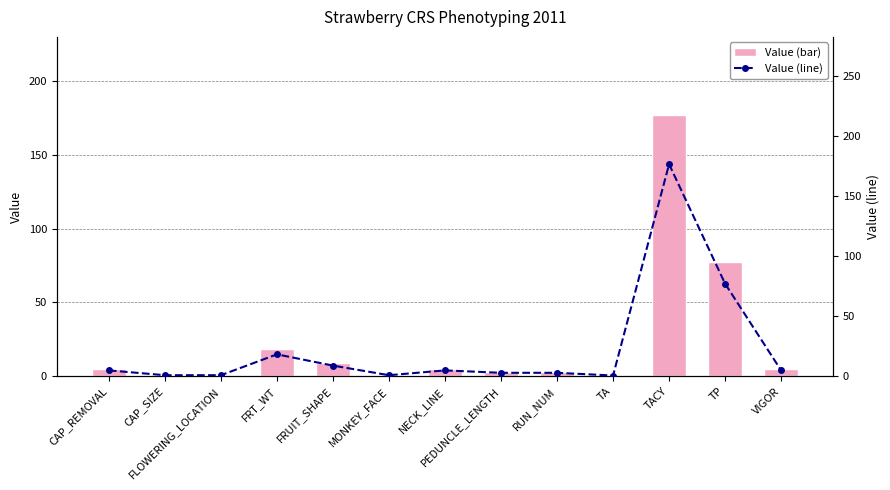

Between FRUIT_SHAPE and TA, which series saw the biggest shift?

Value (bar)